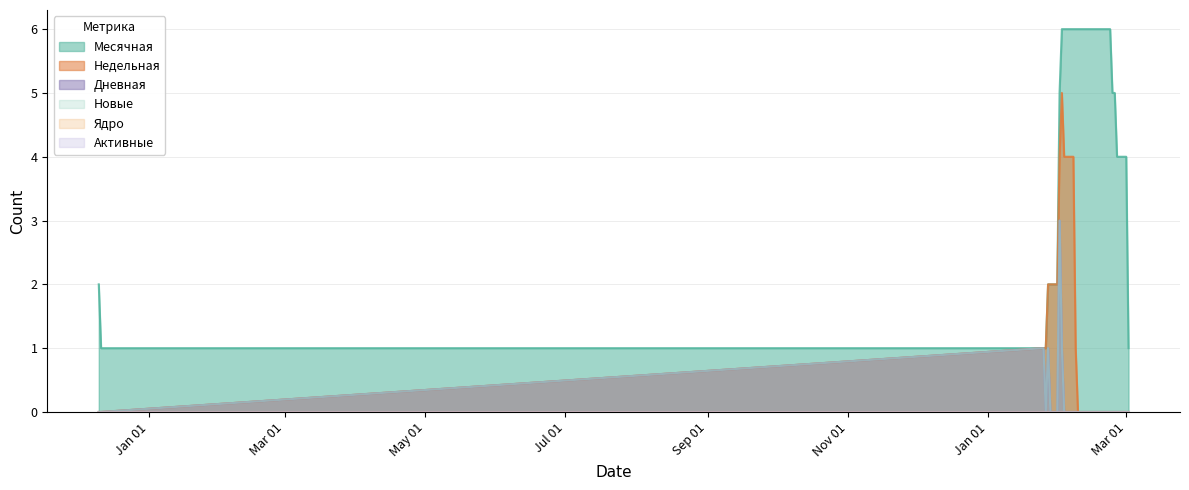

At which category is the sum across all series the highest?

2024-02-01